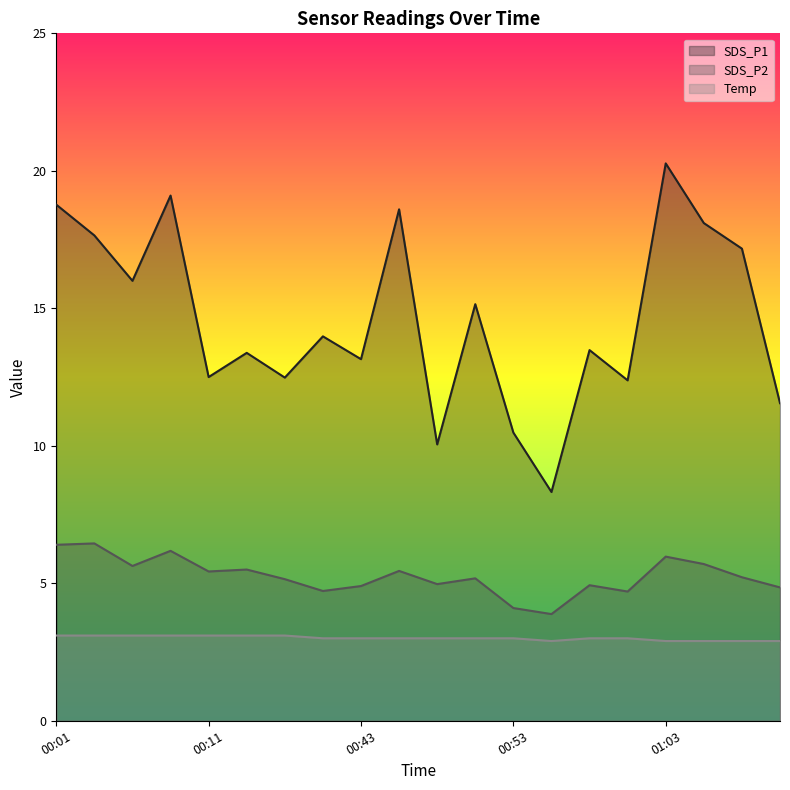

True or false: Temp and SDS_P2 intersect in this chart.

False